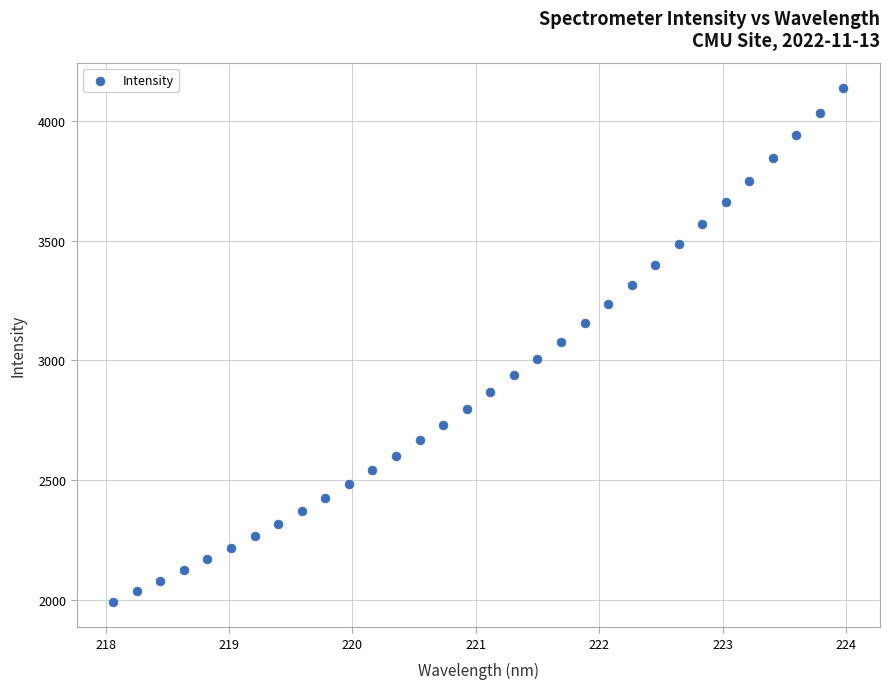

What is the range of X values (max minus min)?

5.9